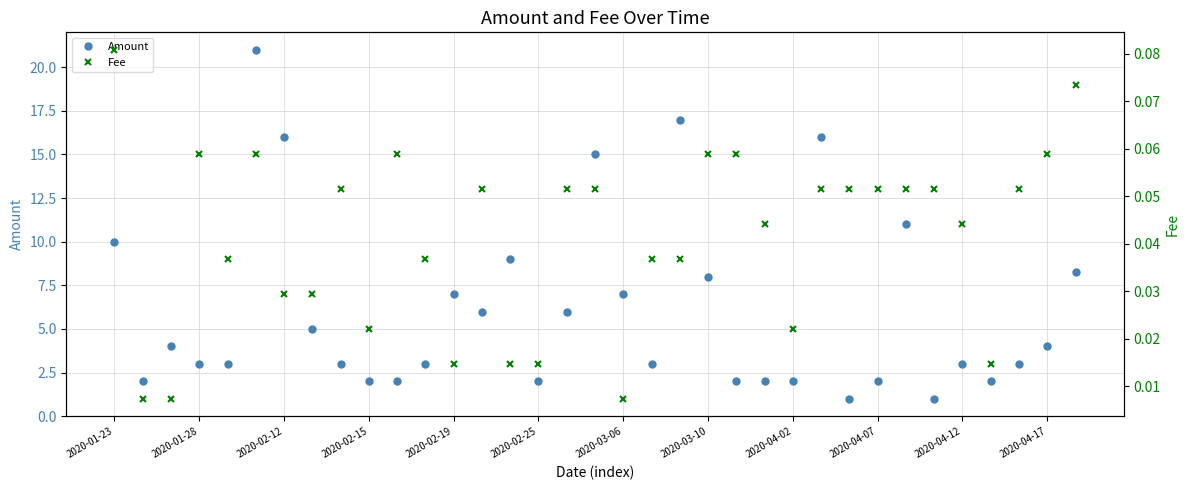

True or false: Amount has more than 2 interior local peaks.

True